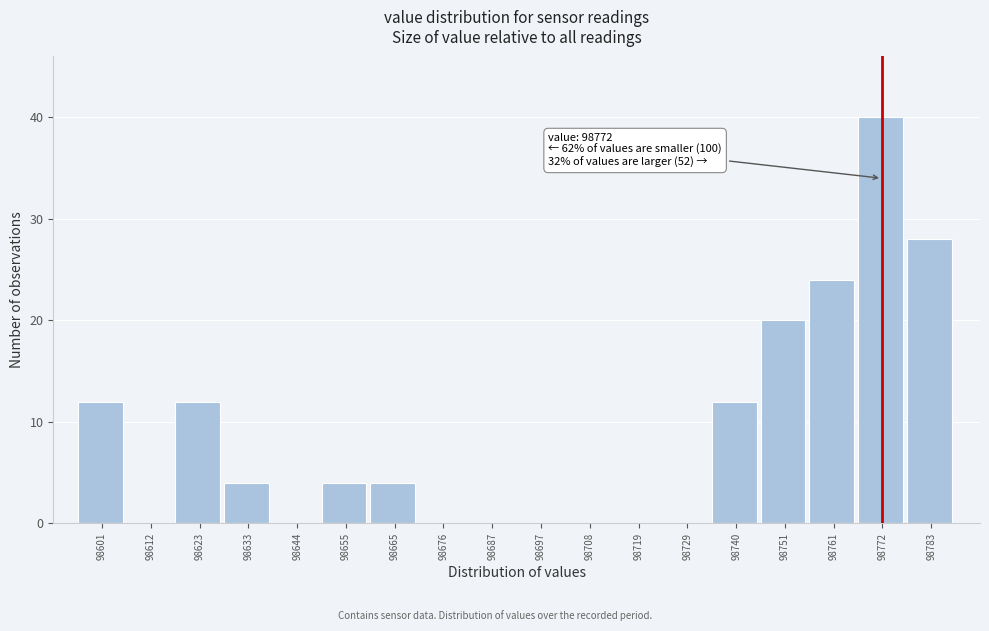

Over which range of the x-axis is the bar tallest?

98766 to 98778